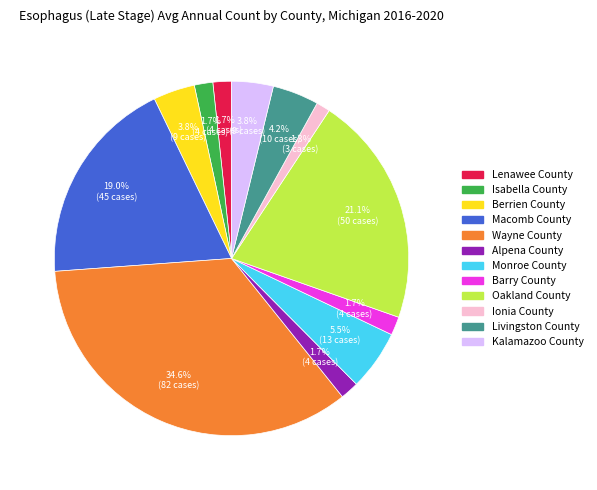

How many slices are in this pie chart?

12